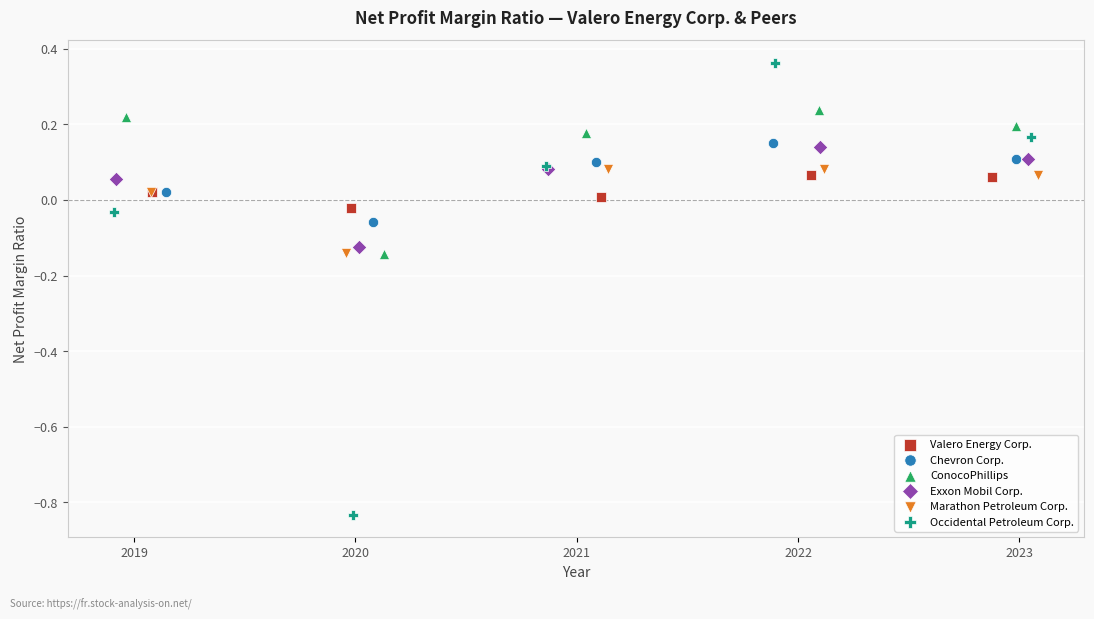

Which series contains the lowest Y value?

Occidental Petroleum Corp.